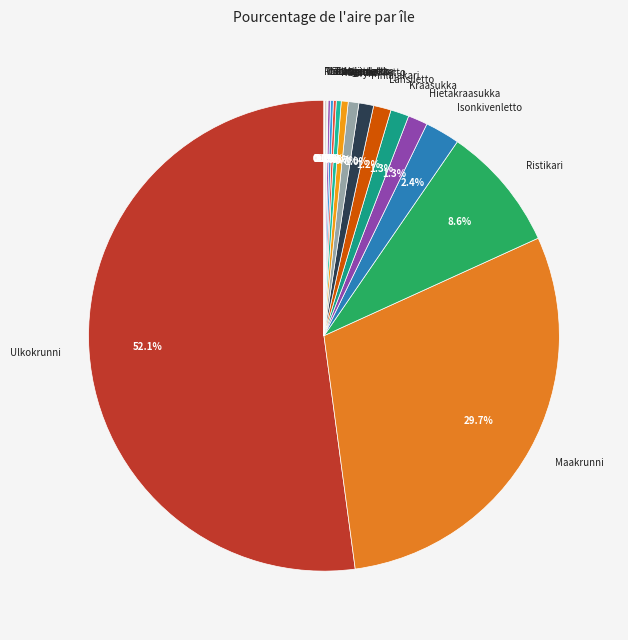

How much of the chart is everything except Pihlajakari?

99.0%